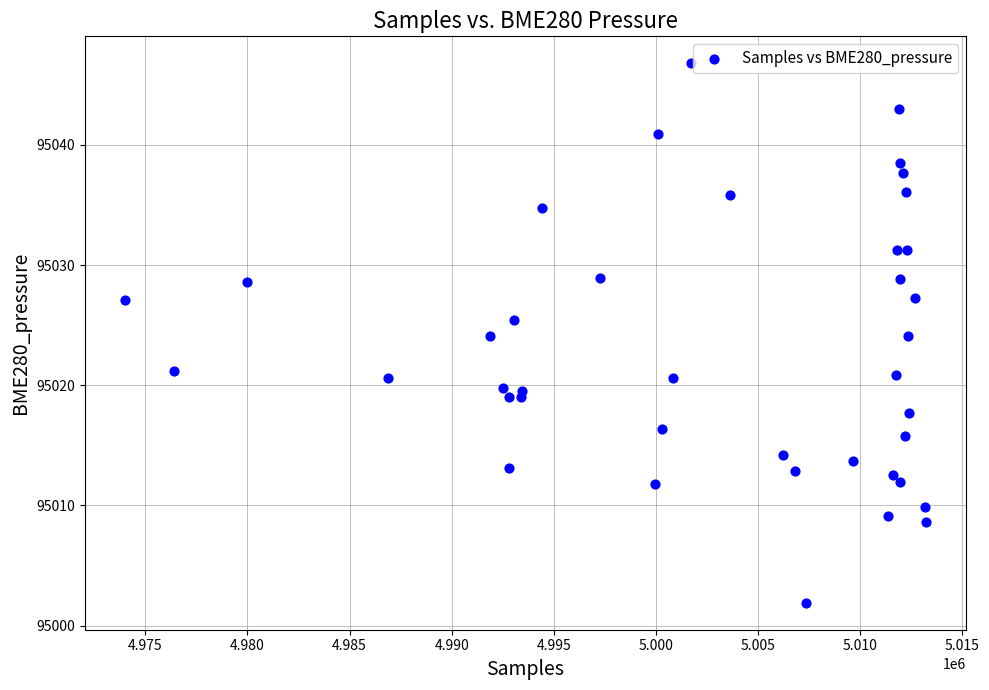

What is the range of Y values (max minus min)?

44.9